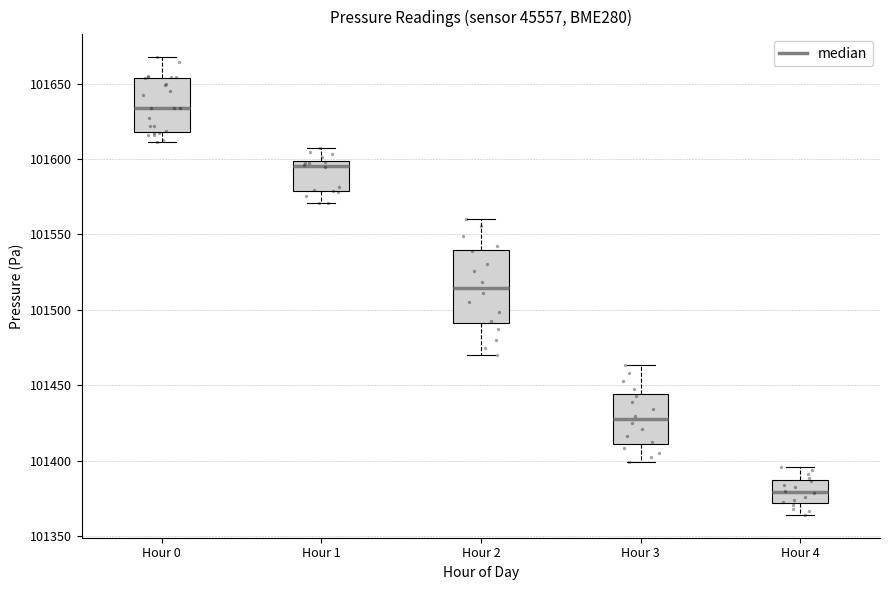

Reading left to right, transcribe this box plot: for each box, give where its median line is, the range the box spans, and where its two whiskers end, as read against the y-axis. The values are not printed on the chart, so give them approximately, as read against the axis.

Hour 0: median 101635, box 101620 to 101655, whiskers 101610 to 101670
Hour 1: median 101595, box 101580 to 101600, whiskers 101570 to 101605
Hour 2: median 101515, box 101490 to 101540, whiskers 101470 to 101560
Hour 3: median 101425, box 101410 to 101445, whiskers 101400 to 101465
Hour 4: median 101380, box 101370 to 101385, whiskers 101365 to 101395